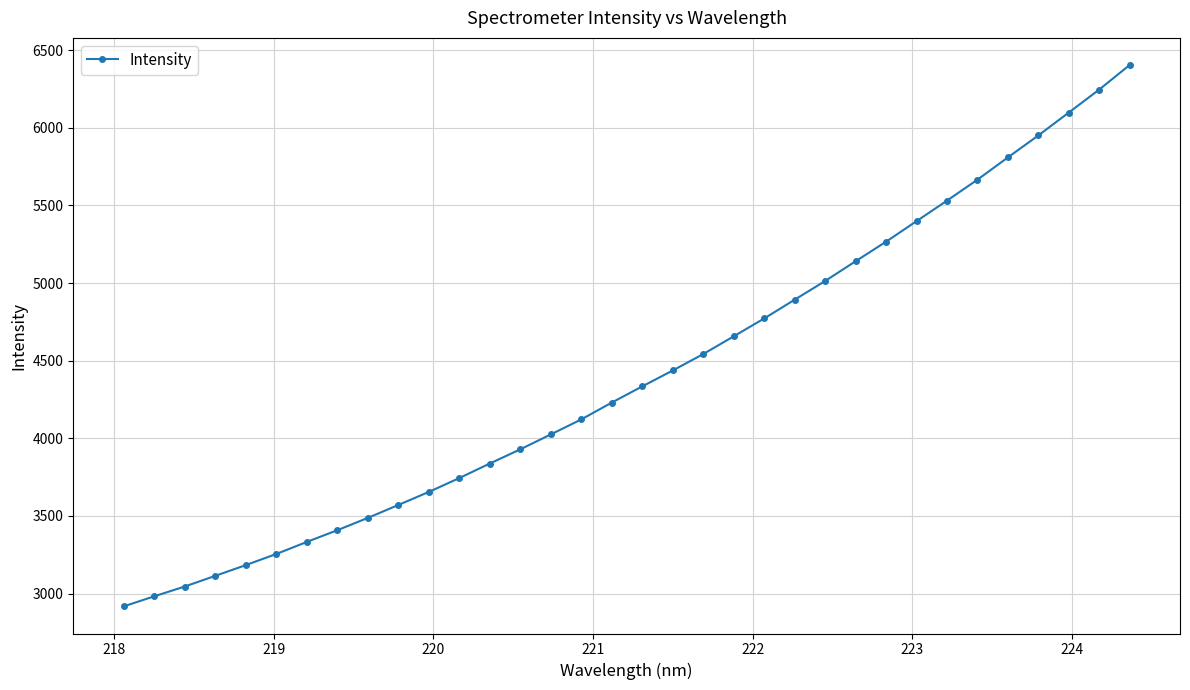

What is the average value?

4411.5